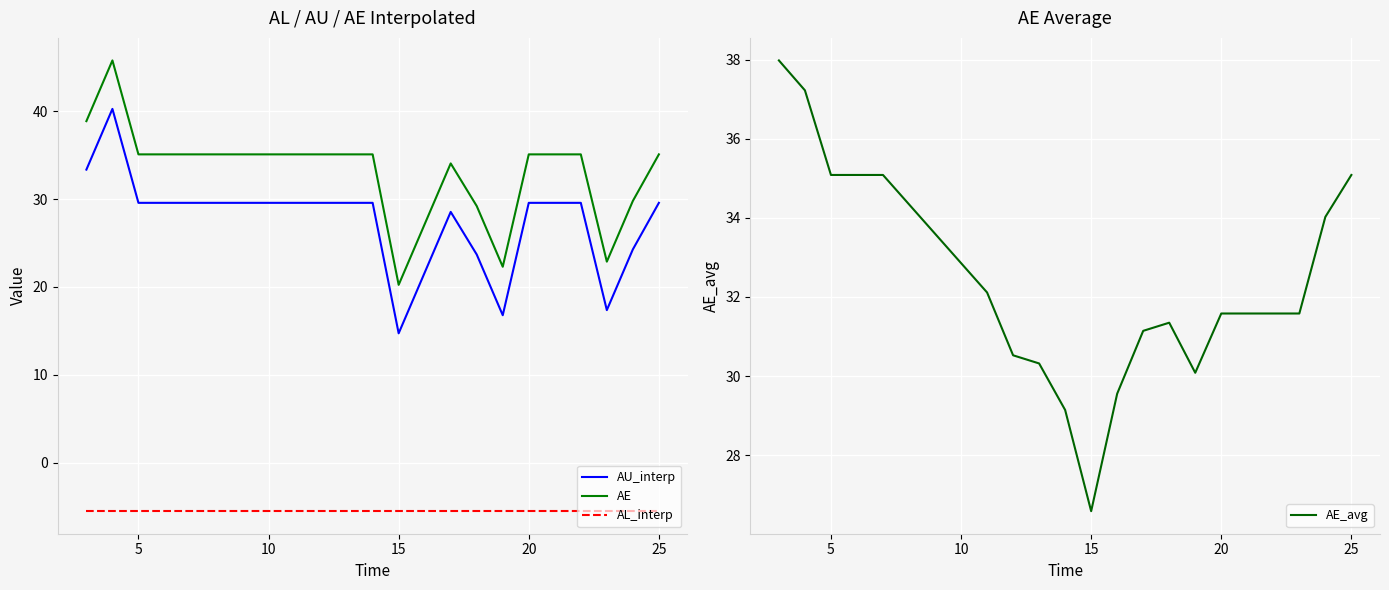

True or false: AE and AU_interp cross at least once.

False